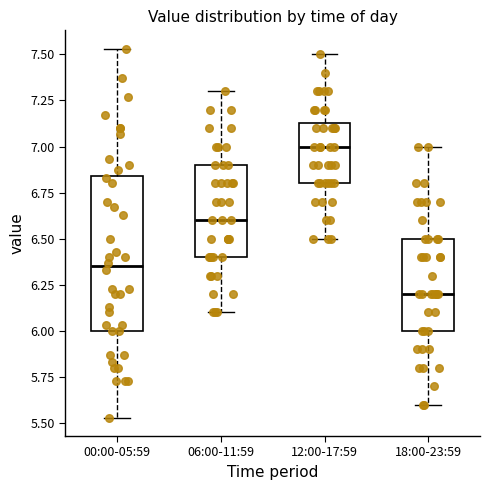

Reading left to right, transcribe this box plot: for each box, give where its median line is, the range the box spans, and where its two whiskers end, as read against the y-axis. The values are not printed on the chart, so give them approximately, as read against the axis.

00:00-05:59: median 6.35, box 6.00 to 6.85, whiskers 5.55 to 7.55
06:00-11:59: median 6.60, box 6.40 to 6.90, whiskers 6.10 to 7.30
12:00-17:59: median 7.00, box 6.80 to 7.15, whiskers 6.50 to 7.50
18:00-23:59: median 6.20, box 6.00 to 6.50, whiskers 5.60 to 7.00